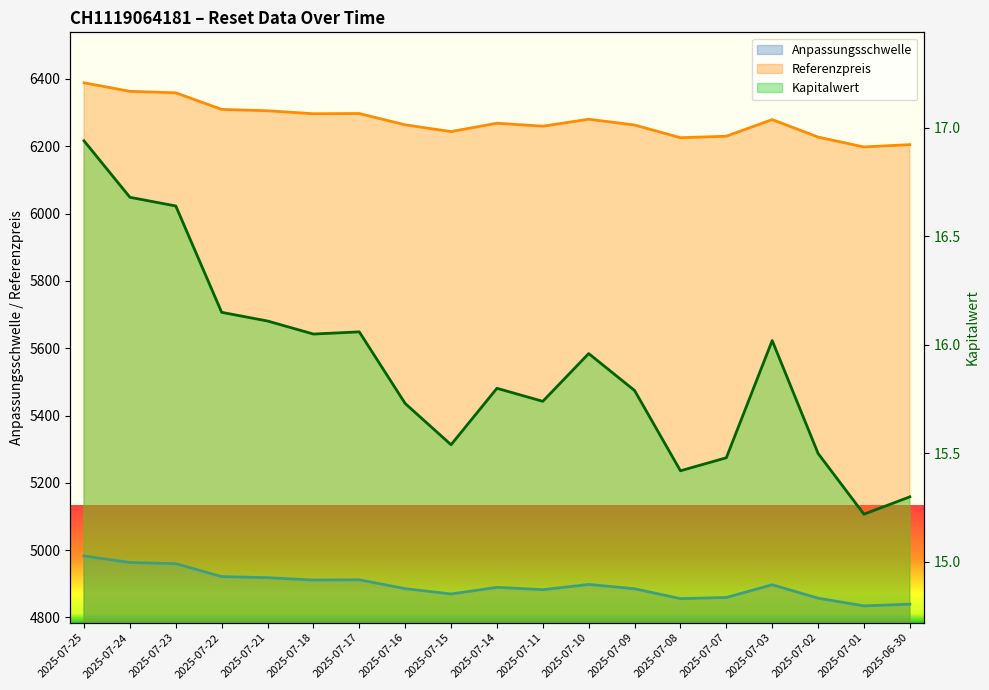

Reading left to right, transcribe all the data shown in this chart.

Anpassungsschwelle: 2025-07-25=4982.9	2025-07-24=4963.4	2025-07-23=4959.9	2025-07-22=4921.4	2025-07-21=4918.3	2025-07-18=4911.2	2025-07-17=4911.9	2025-07-16=4885.7	2025-07-15=4869.7	2025-07-14=4889.5	2025-07-11=4882.6	2025-07-10=4898.1	2025-07-09=4885.3	2025-07-08=4855.9	2025-07-07=4859.3	2025-07-03=4897.2	2025-07-02=4857.3	2025-07-01=4834.3	2025-06-30=4839.5
Kapitalwert: 2025-07-25=16.9	2025-07-24=16.7	2025-07-23=16.6	2025-07-22=16.1	2025-07-21=16.1	2025-07-18=16.1	2025-07-17=16.1	2025-07-16=15.7	2025-07-15=15.5	2025-07-14=15.8	2025-07-11=15.7	2025-07-10=16.0	2025-07-09=15.8	2025-07-08=15.4	2025-07-07=15.5	2025-07-03=16.0	2025-07-02=15.5	2025-07-01=15.2	2025-06-30=15.3
Referenzpreis: 2025-07-25=6388.6	2025-07-24=6363.4	2025-07-23=6358.9	2025-07-22=6309.6	2025-07-21=6305.6	2025-07-18=6296.8	2025-07-17=6297.4	2025-07-16=6263.7	2025-07-15=6243.8	2025-07-14=6268.6	2025-07-11=6259.8	2025-07-10=6280.5	2025-07-09=6263.3	2025-07-08=6225.5	2025-07-07=6230.0	2025-07-03=6279.4	2025-07-02=6227.4	2025-07-01=6198.0	2025-06-30=6204.9